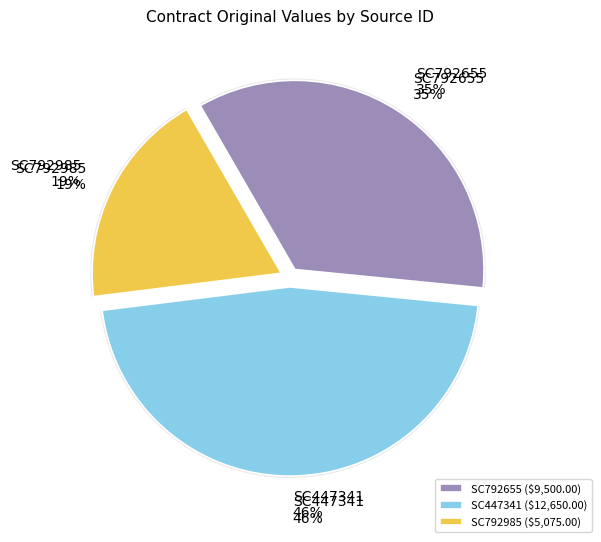

Does SC792985 account for over 50% of the chart?

No